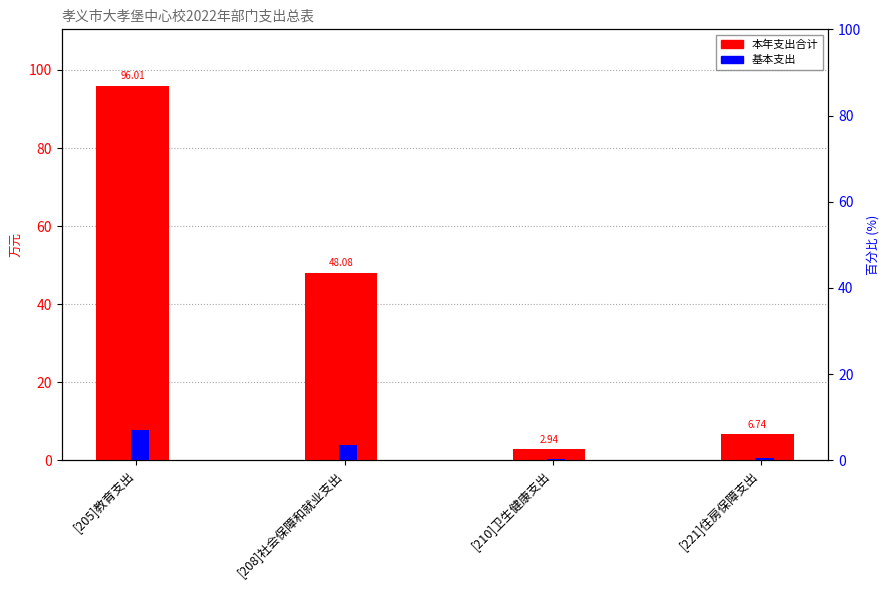

The 基本支出 series shows 0.1 at [210]卫生健康支出. True or false?

False